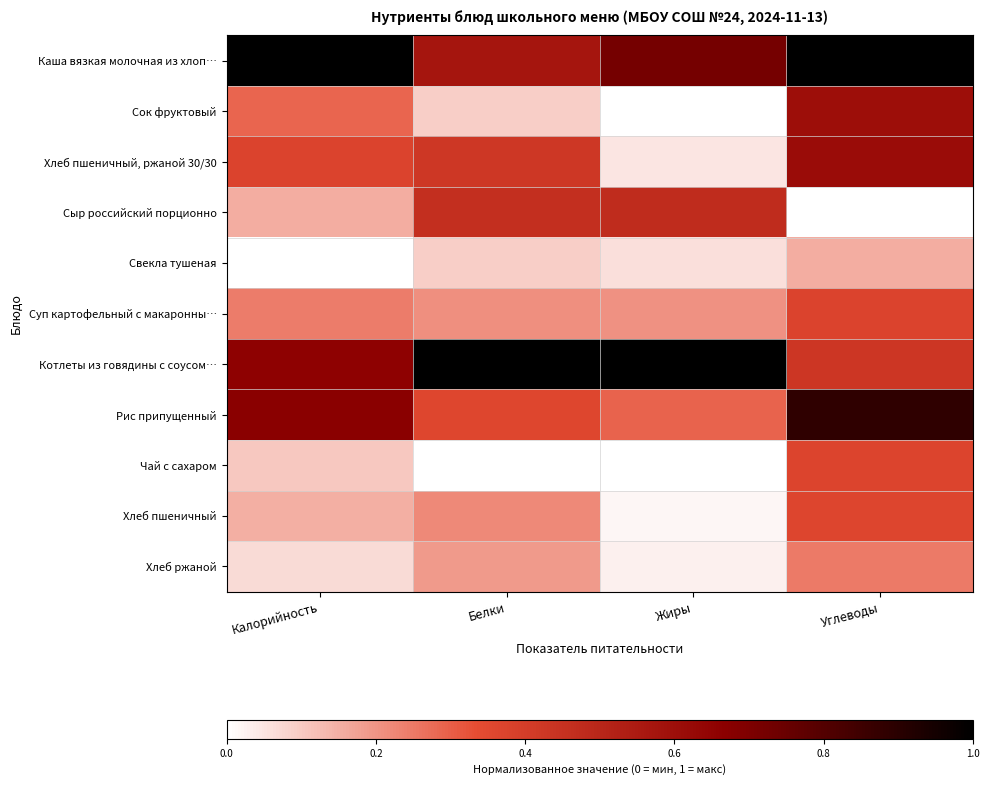

Reading left to right, what are all the values shown in this chart?

Каша вязкая молочная из хлоп…: Калорийность=1.0	Белки=0.6	Жиры=0.7	Углеводы=1.0
Сок фруктовый: Калорийность=0.3	Белки=0.1	Жиры=0.0	Углеводы=0.6
Хлеб пшеничный, ржаной 30/30: Калорийность=0.4	Белки=0.4	Жиры=0.0	Углеводы=0.6
Сыр российский порционно: Калорийность=0.2	Белки=0.5	Жиры=0.5	Углеводы=0.0
Свекла тушеная: Калорийность=0.0	Белки=0.1	Жиры=0.1	Углеводы=0.2
Суп картофельный с макаронны…: Калорийность=0.2	Белки=0.2	Жиры=0.2	Углеводы=0.4
Котлеты из говядины с соусом…: Калорийность=0.7	Белки=1.0	Жиры=1.0	Углеводы=0.4
Рис припущенный: Калорийность=0.7	Белки=0.4	Жиры=0.3	Углеводы=0.9
Чай с сахаром: Калорийность=0.1	Белки=0.0	Жиры=0.0	Углеводы=0.4
Хлеб пшеничный: Калорийность=0.2	Белки=0.2	Жиры=0.0	Углеводы=0.4
Хлеб ржаной: Калорийность=0.1	Белки=0.2	Жиры=0.0	Углеводы=0.2